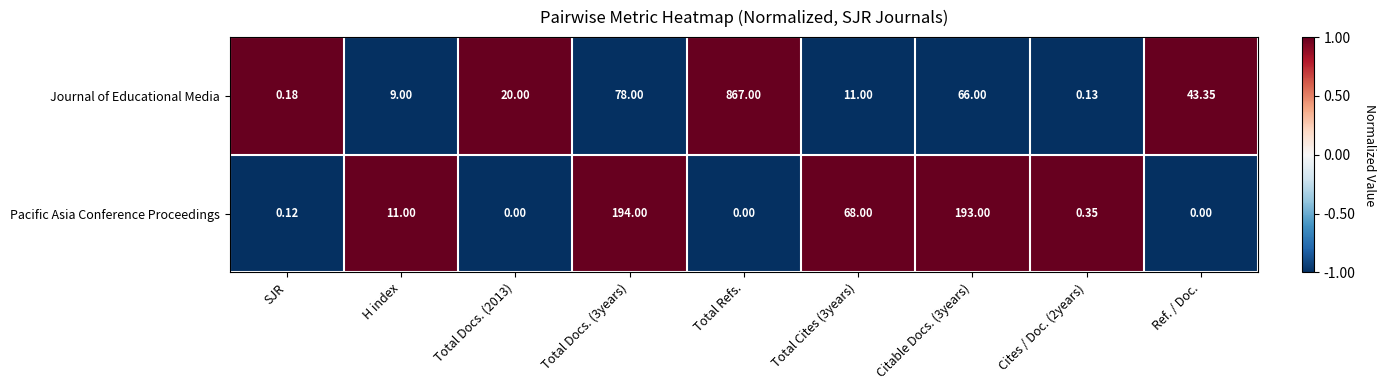

At which category is the sum across all series the highest?

Total Refs.